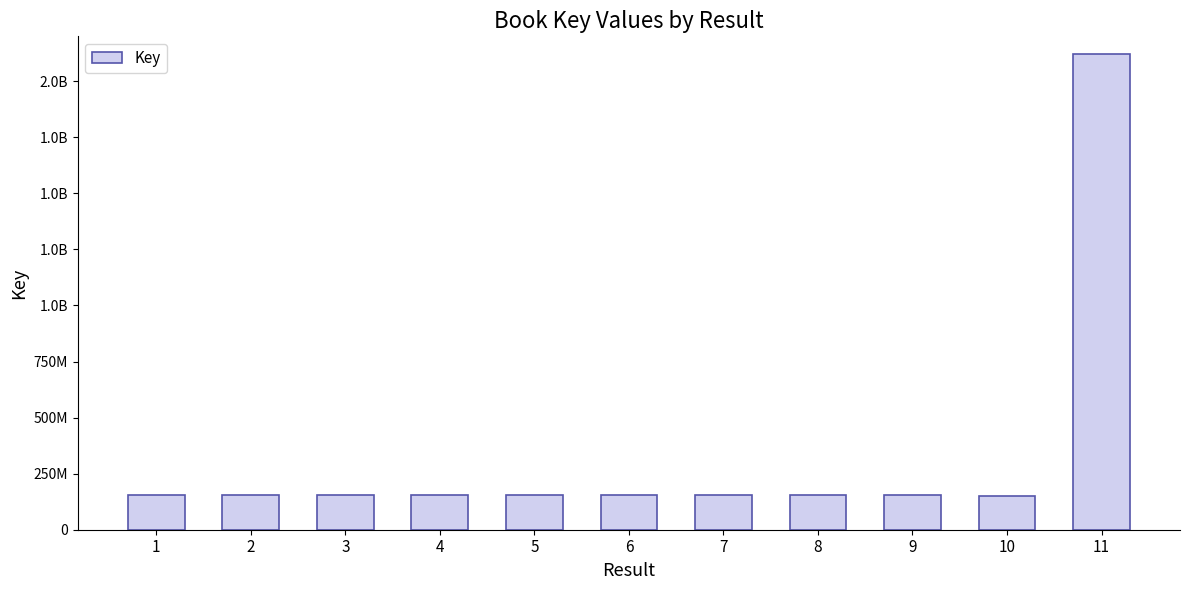

List the labels in order of value, largest first.

11, 5, 7, 8, 9, 2, 4, 1, 3, 6, 10